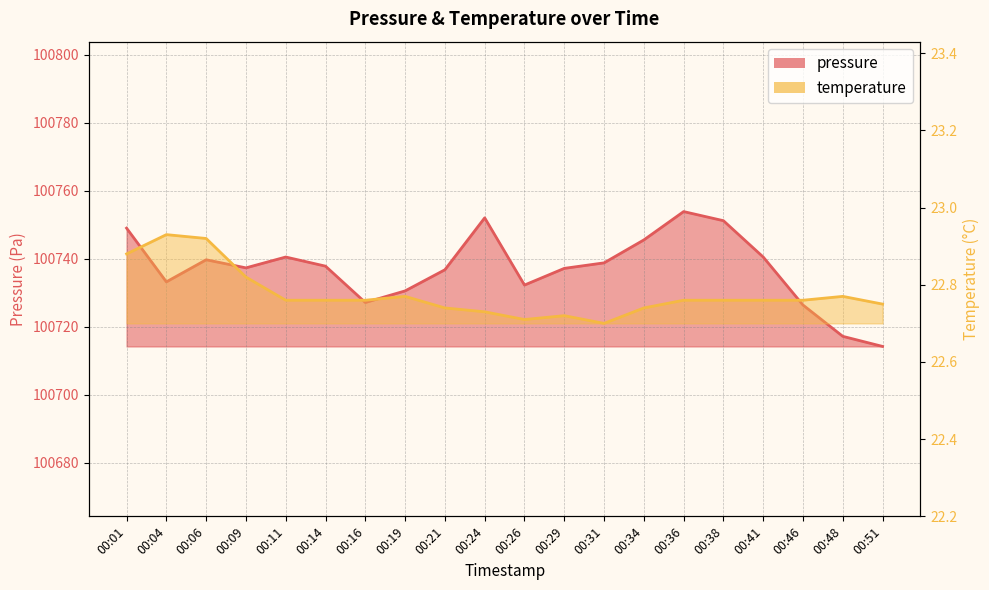

Reading left to right, list all the values displayed in this chart.

pressure: 00:01=100749.0	00:04=100733.2	00:06=100739.7	00:09=100737.3	00:11=100740.5	00:14=100737.8	00:16=100727.1	00:19=100730.5	00:21=100736.7	00:24=100752.0	00:26=100732.2	00:29=100737.1	00:31=100738.8	00:34=100745.5	00:36=100753.8	00:38=100751.2	00:41=100740.5	00:46=100726.3	00:48=100717.1	00:51=100714.2
temperature: 00:01=22.9	00:04=22.9	00:06=22.9	00:09=22.8	00:11=22.8	00:14=22.8	00:16=22.8	00:19=22.8	00:21=22.7	00:24=22.7	00:26=22.7	00:29=22.7	00:31=22.7	00:34=22.7	00:36=22.8	00:38=22.8	00:41=22.8	00:46=22.8	00:48=22.8	00:51=22.8